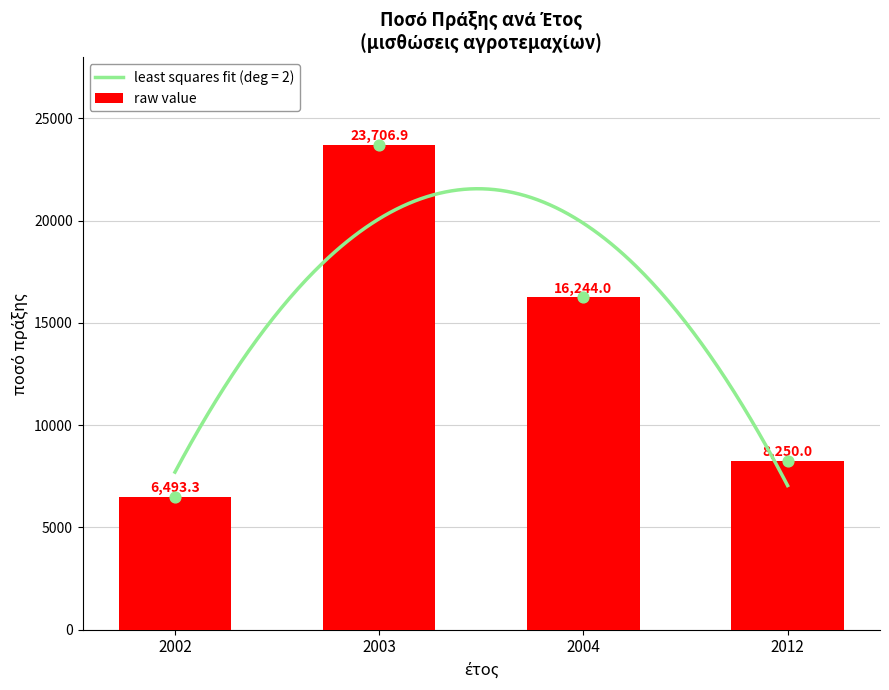

What is the change in value from 2002 to 2012?

+1756.7